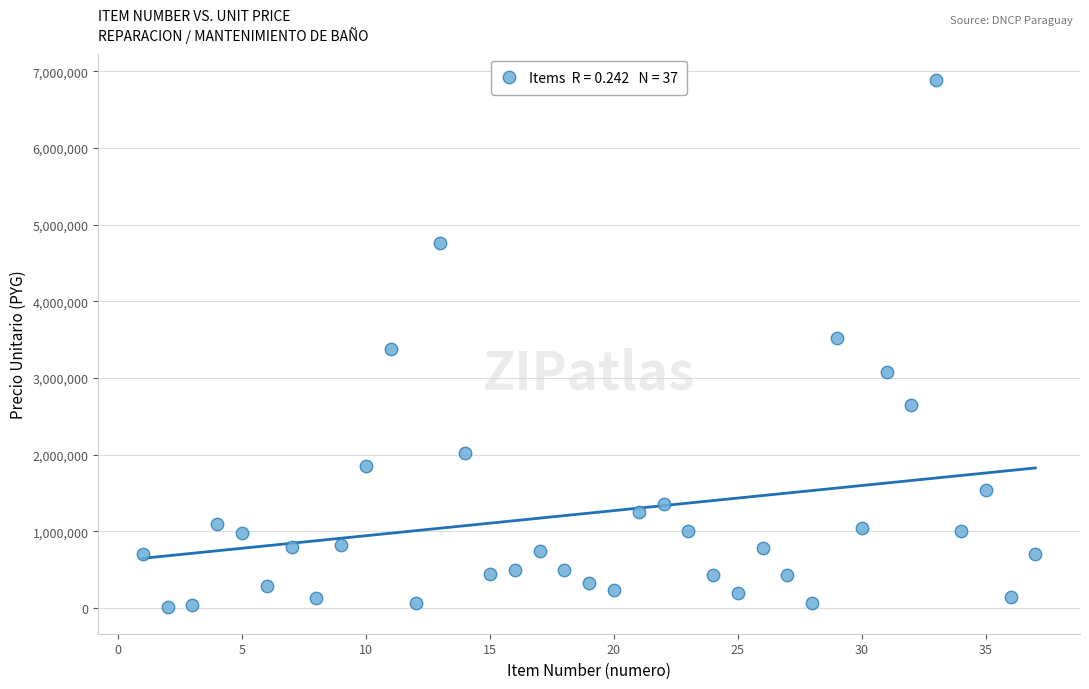

What is the range of X values (max minus min)?

36